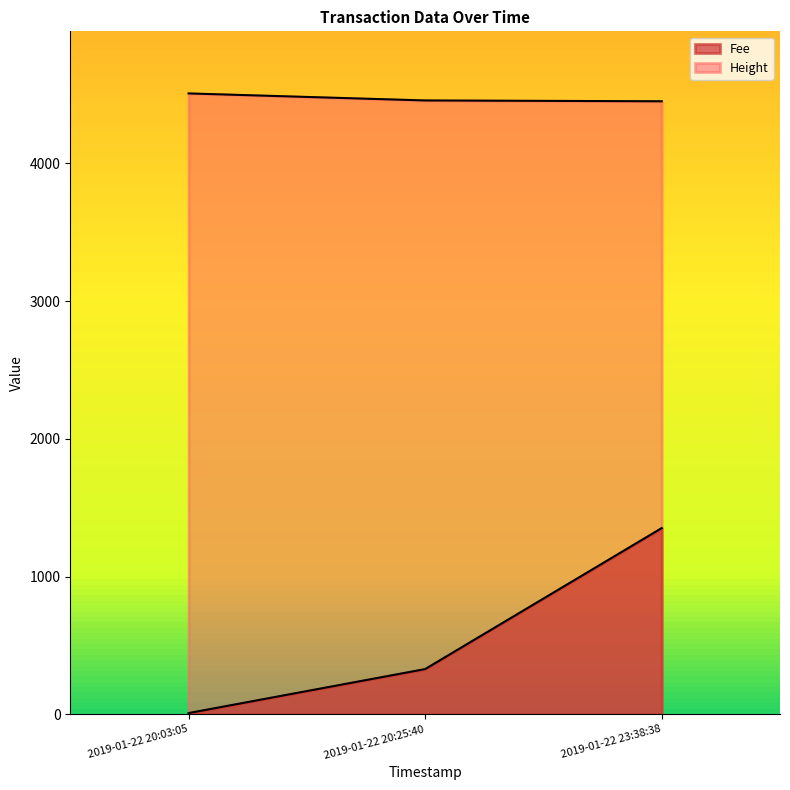

Which series has the largest range (max minus min)?

Fee